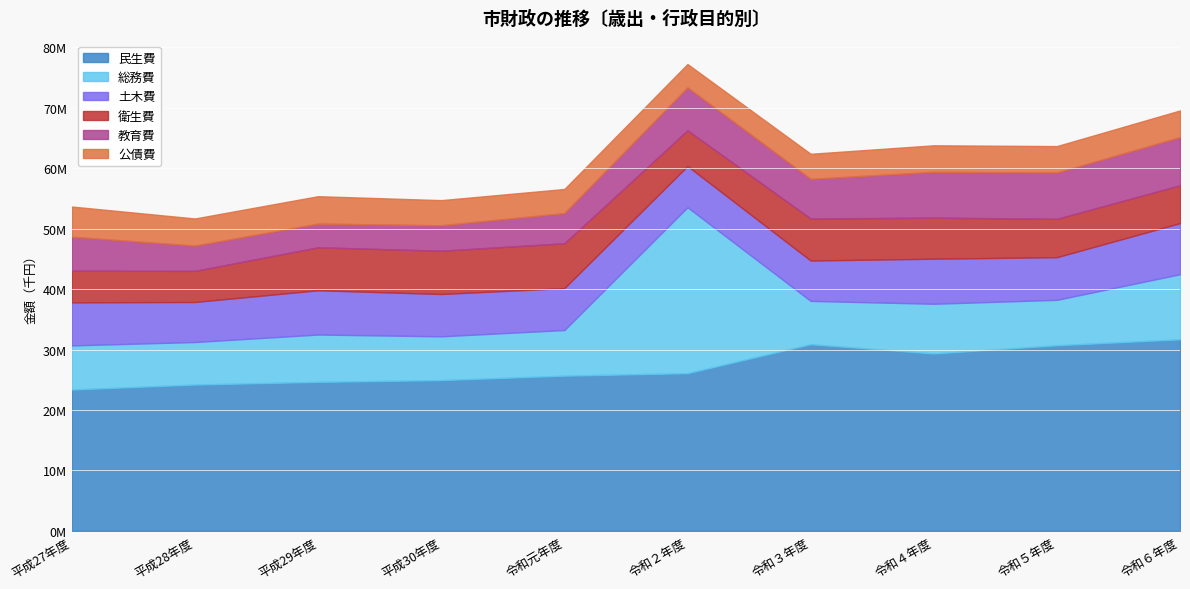

How many data points does each series have?

10